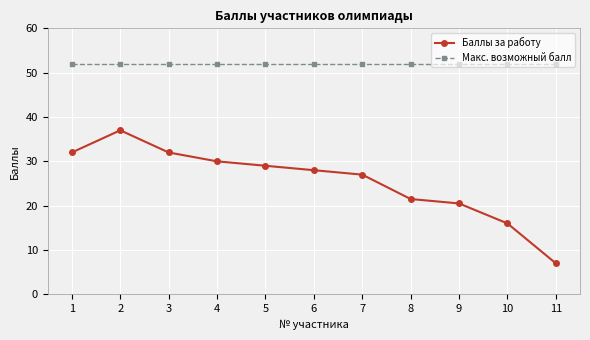

How many series are shown in this chart?

2